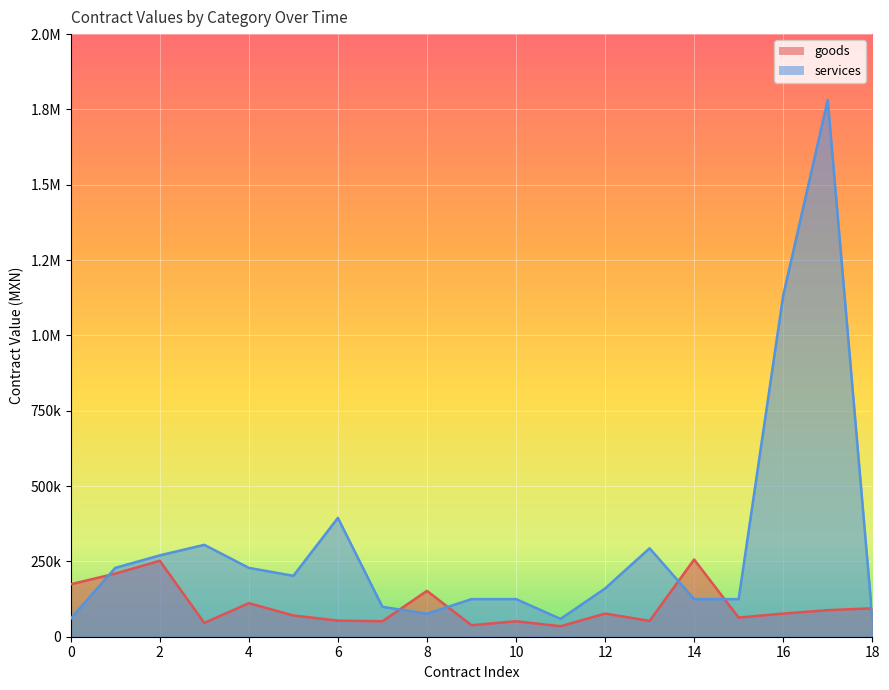

What is the average value of the services series?

308099.3